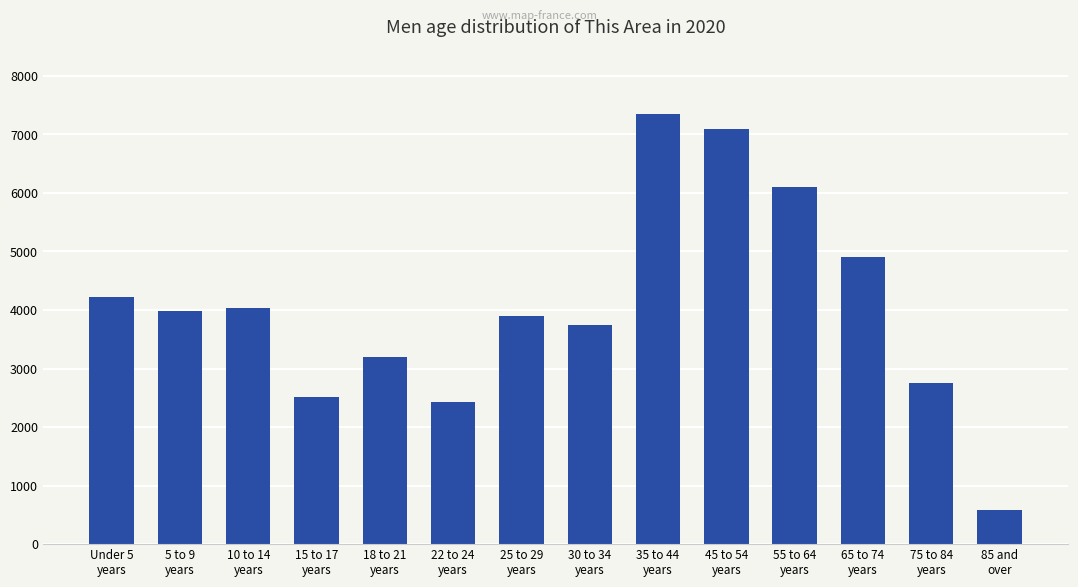

Which category has the lowest value across all series?

85 and
over